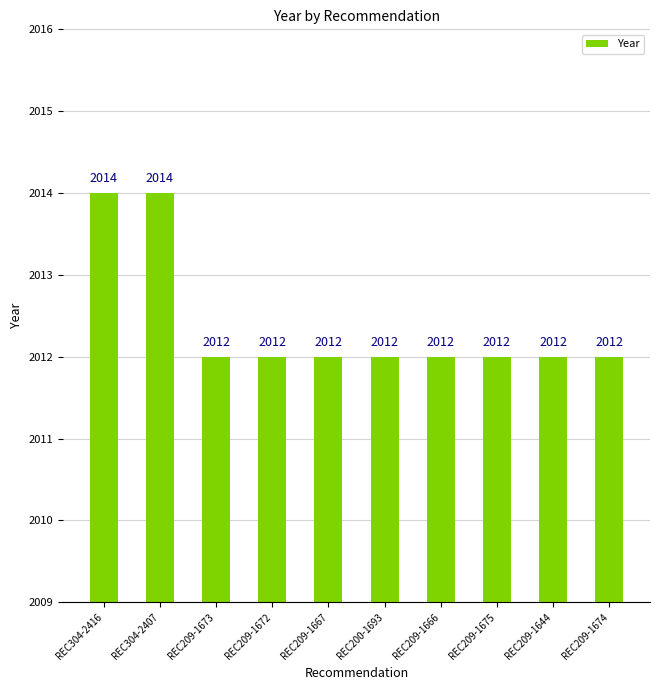

Count the values in the range 2012 to 2013.

8